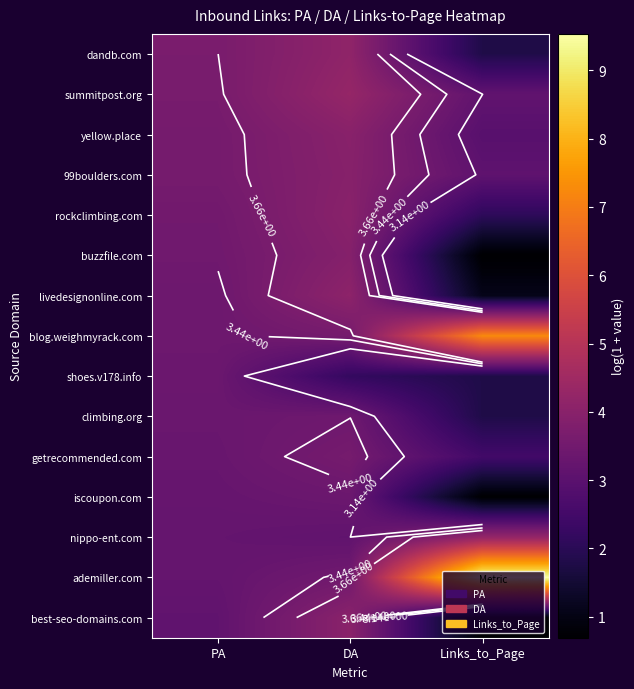

At which category does the chart reach its peak across all series?

Links_to_Page